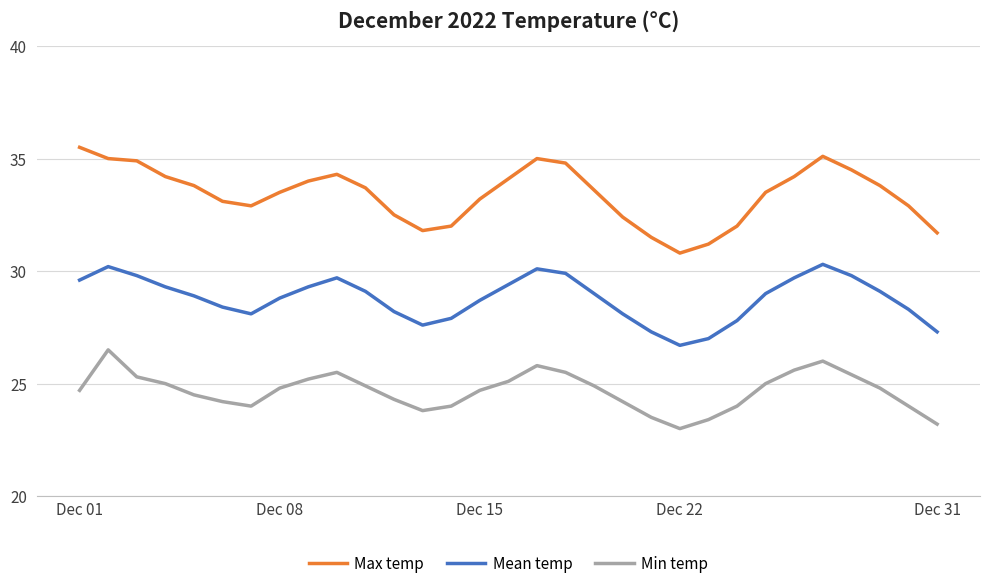

Which series has the largest total across all categories?

Max temp